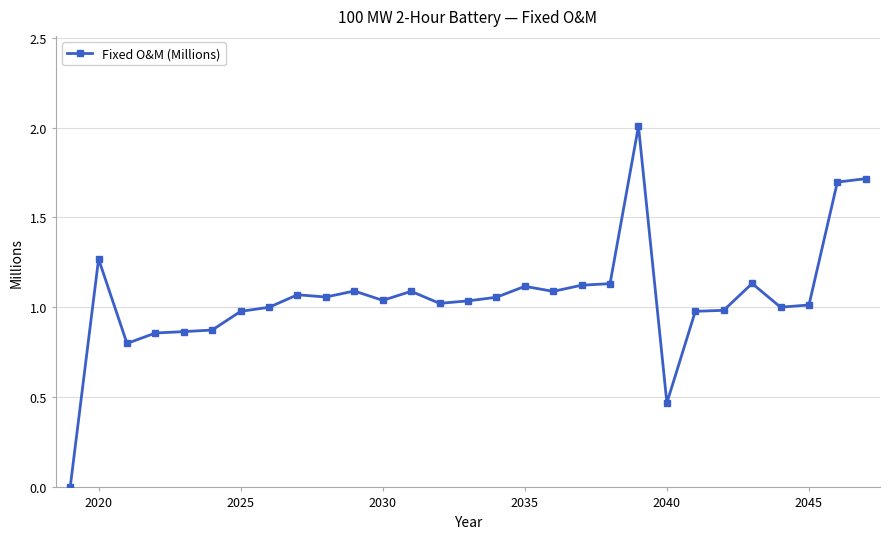

What is the sum of all values?

30.6